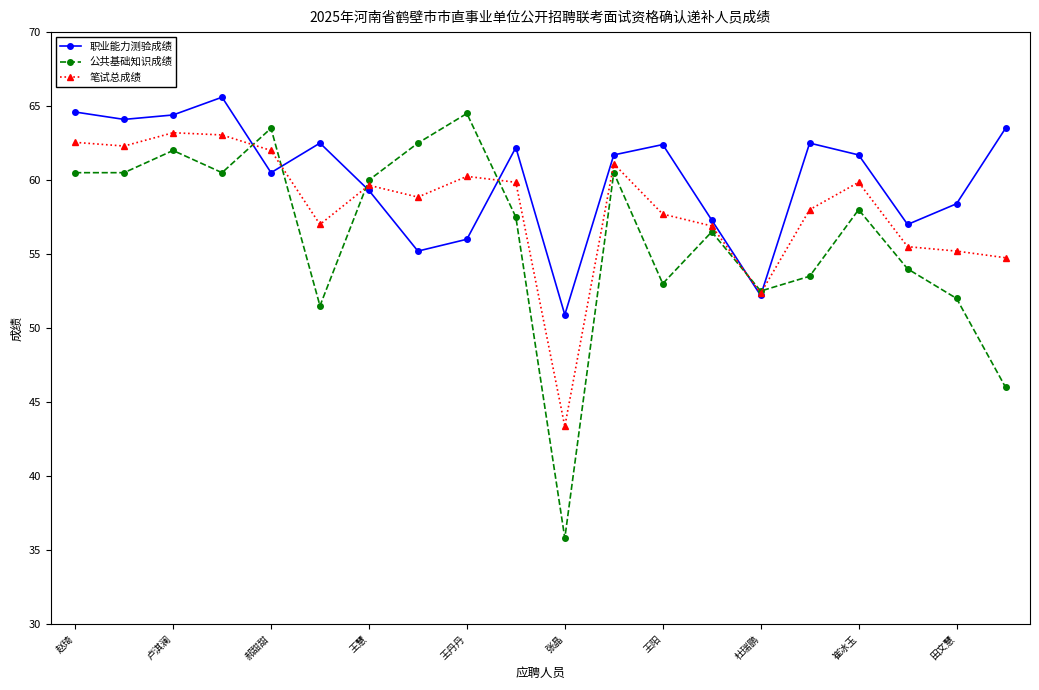

At how many categories does at least one series exceed 38?

20